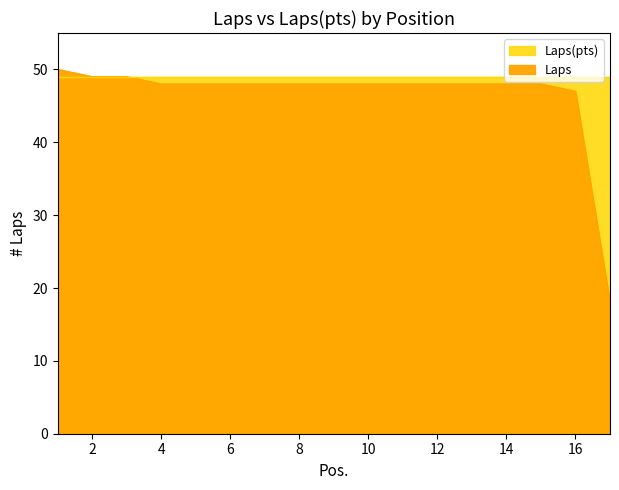

What is the greatest value displayed?

50